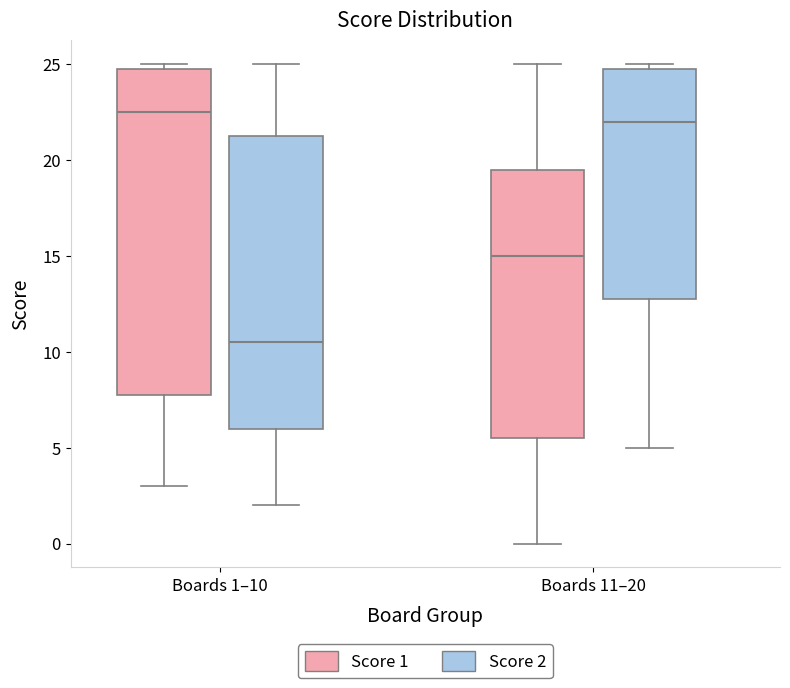

Reading left to right, transcribe this box plot: for each box, give where its median line is, the range the box spans, and where its two whiskers end, as read against the y-axis. The values are not printed on the chart, so give them approximately, as read against the axis.

Boards 1–10 (Score 1): median 22.5, box 8.0 to 25.0, whiskers 3.0 to 25.0 (just above the box's upper edge)
Boards 1–10 (Score 2): median 10.5, box 6.0 to 21.5, whiskers 2.0 to 25.0
Boards 11–20 (Score 1): median 15.0, box 5.5 to 19.5, whiskers 0.0 to 25.0
Boards 11–20 (Score 2): median 22.0, box 13.0 to 25.0, whiskers 5.0 to 25.0 (just above the box's upper edge)